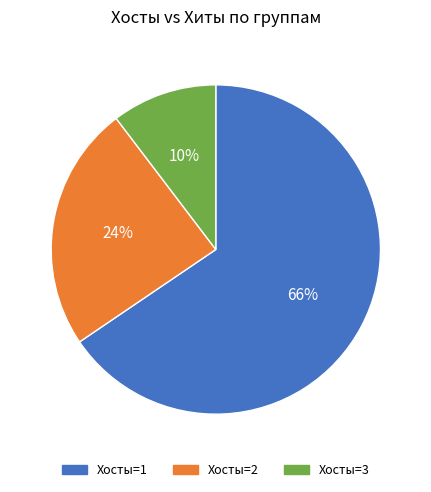

Does any single category account for the majority?

Yes